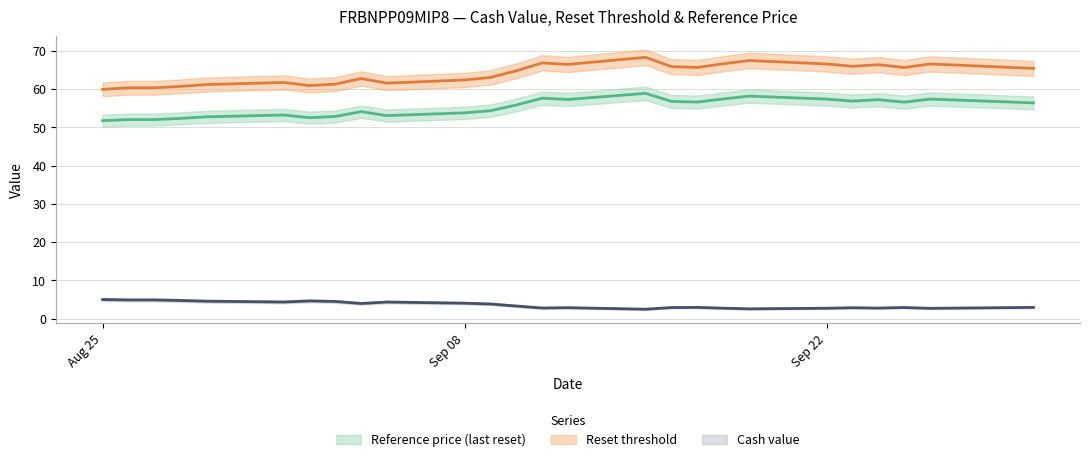

What is the sum of all reference_price values?

1491.2